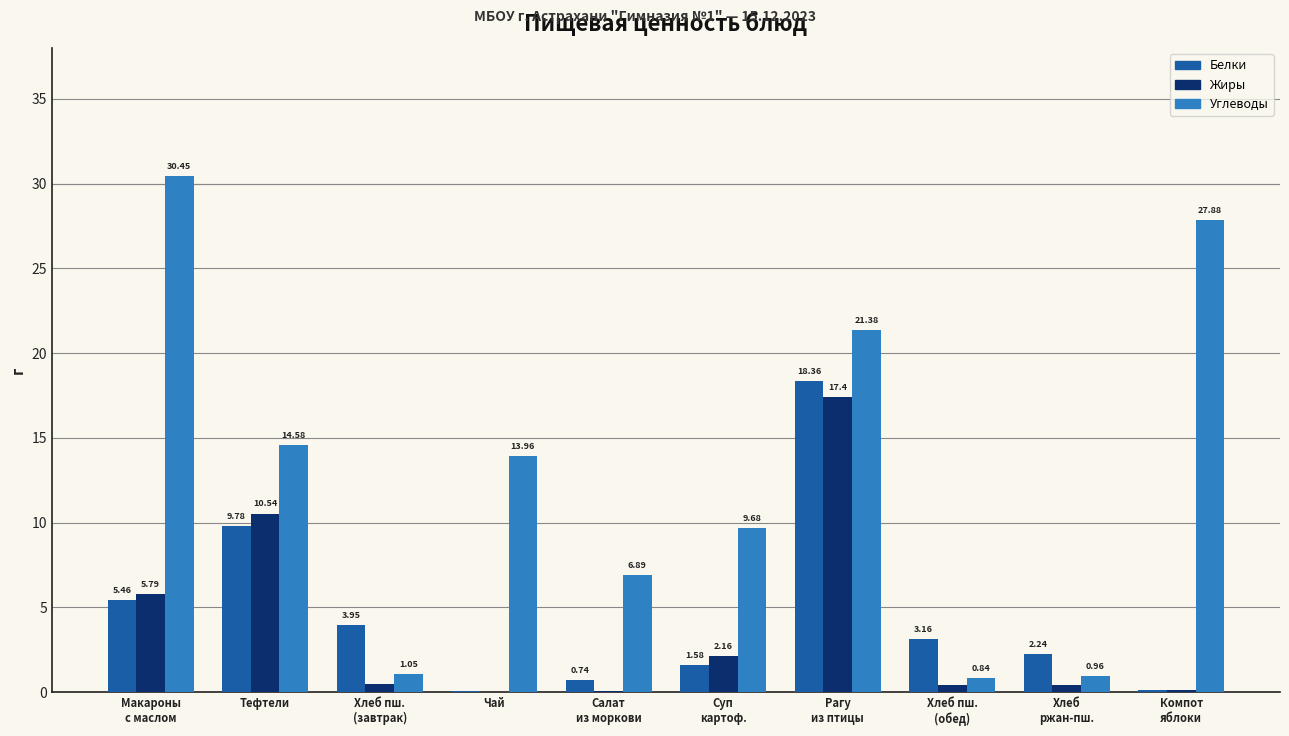

What is the sum of all Белки values?

45.5